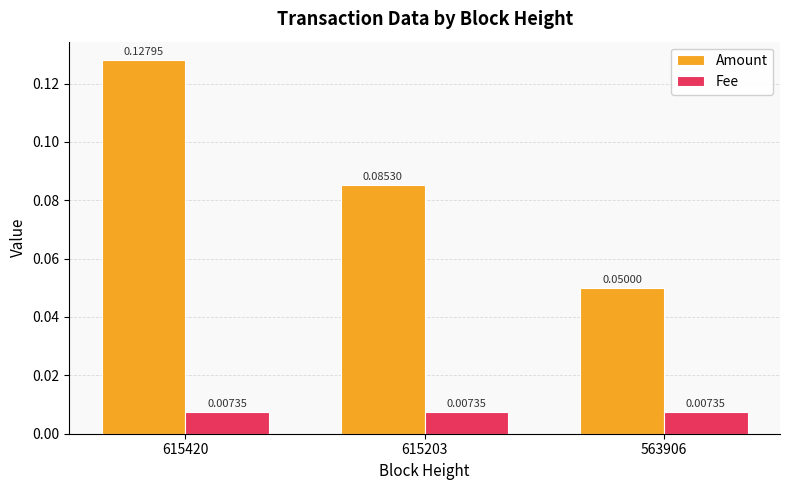

Between 615420 and 563906, which series saw the biggest shift?

Amount